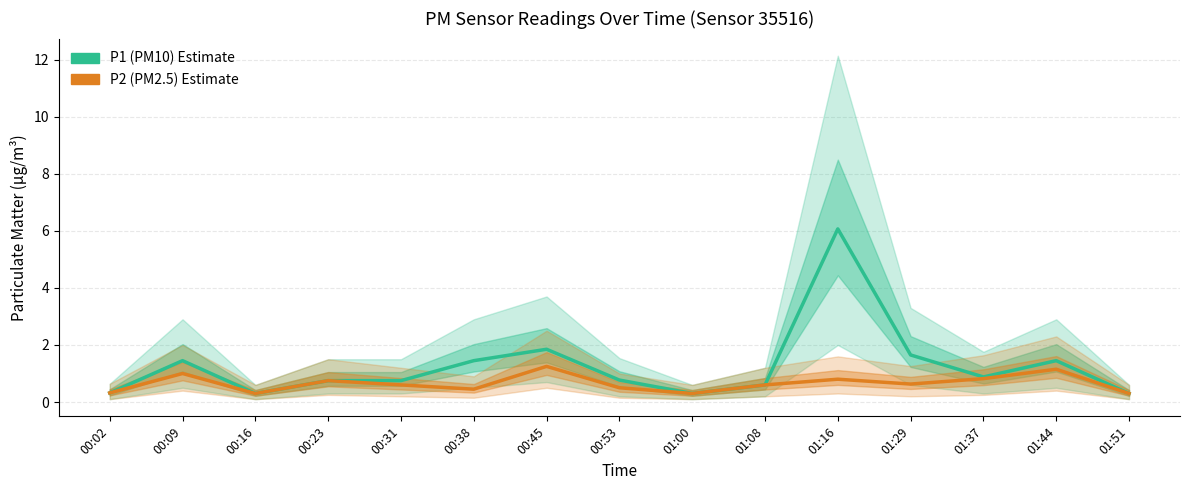

How many lines are shown in the chart?

2